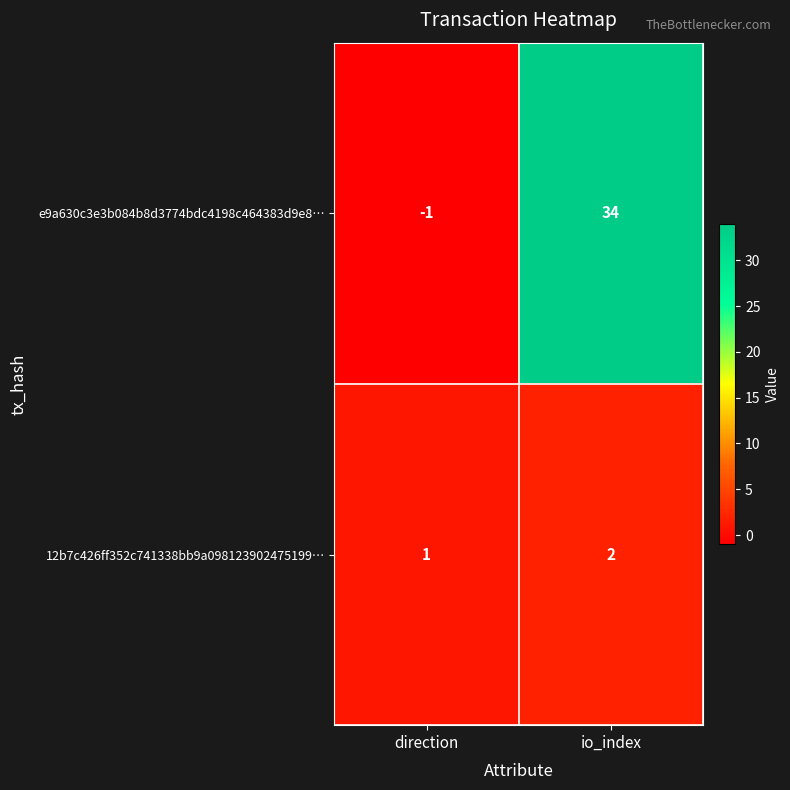

Which series has the widest spread of values?

e9a630c3e3b084b8d3774bdc4198c464383d9e8…